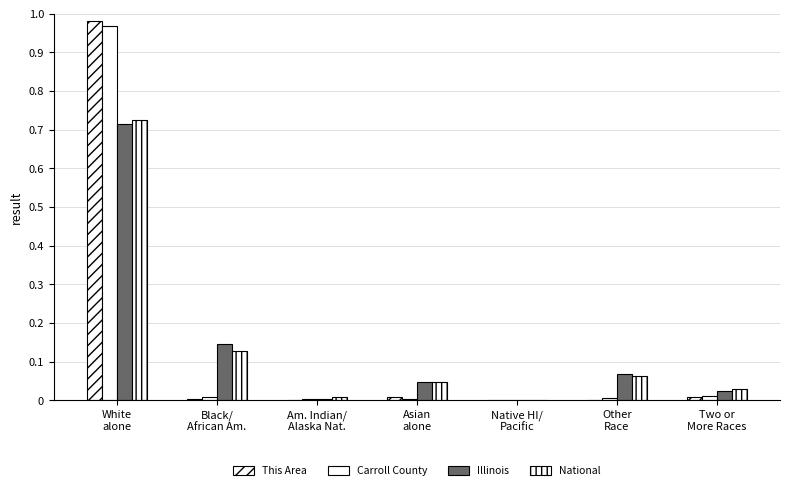

Where is This Area nearest to the value 0?

Native HI/
Pacific